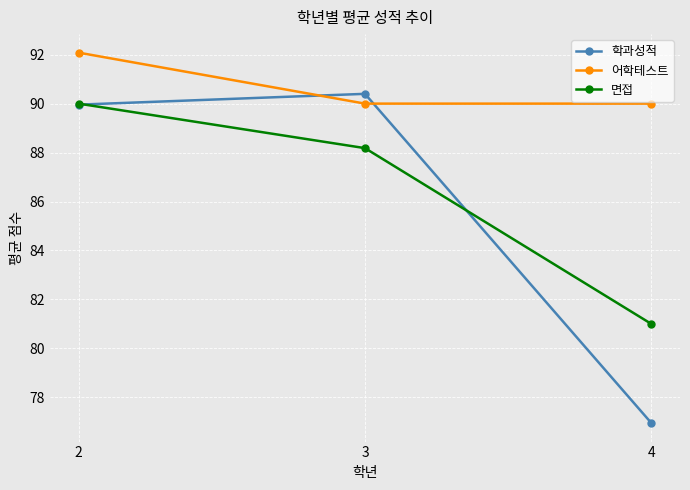

Is the value of 면접 at 2 greater than the value of 학과성적 at 4?

Yes